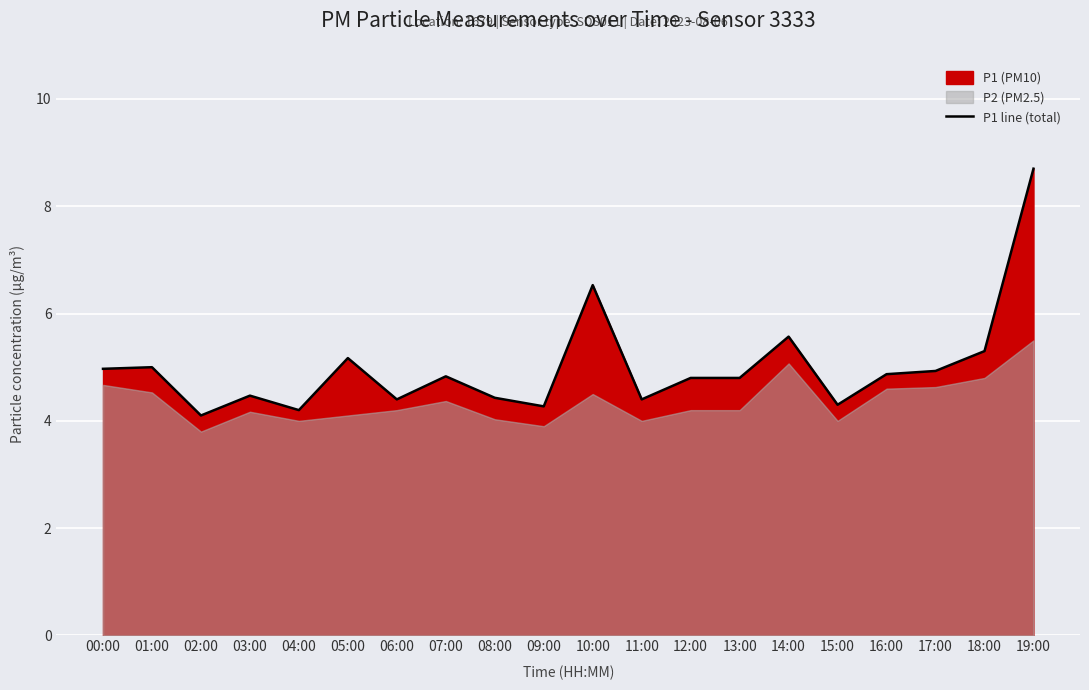

At which category does the chart reach its peak across all series?

19:00